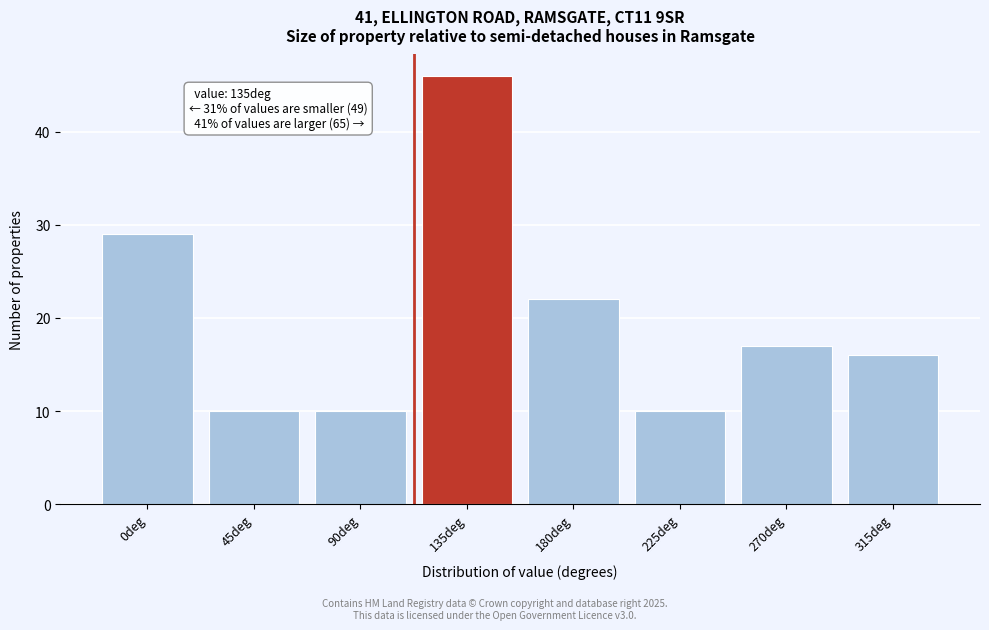

Reading left to right, what are all the values shown in this chart?

29	10	10	46	22	10	17	16